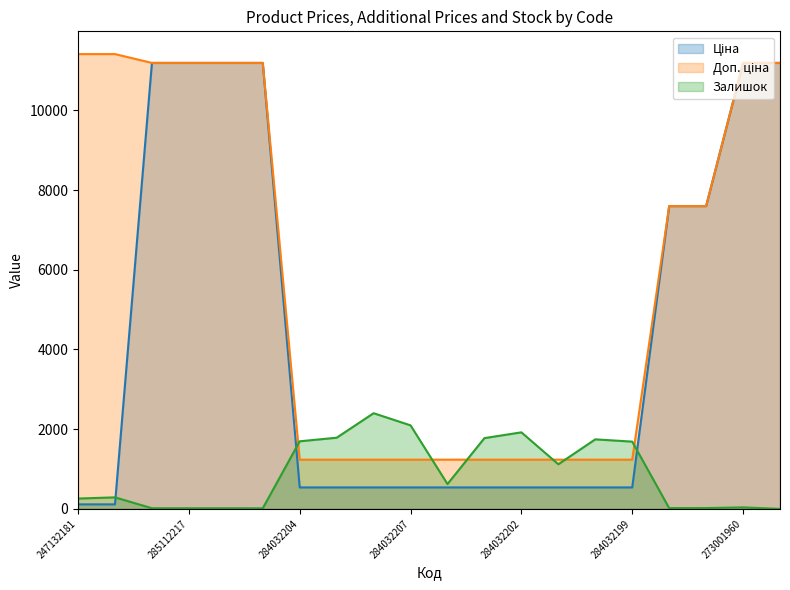

What is the label of the 5th point from the left?

285111961